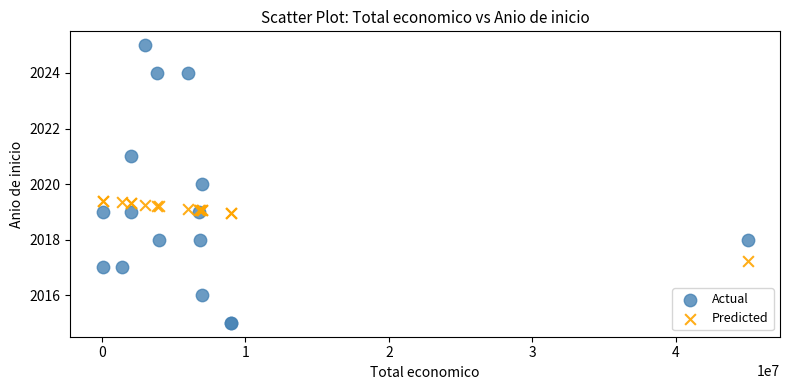

Which series has the widest spread of Y values?

Actual